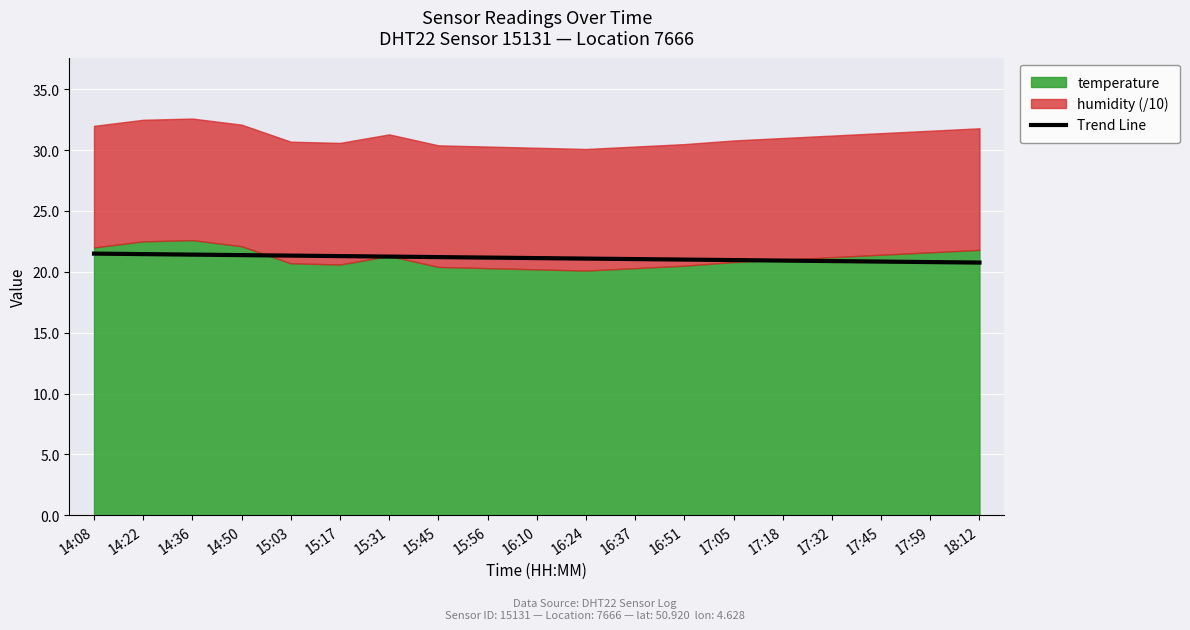

Reading left to right, what are all the values shown in this chart?

21.5	21.5	21.4	21.4	21.3	21.3	21.2	21.2	21.2	21.1	21.1	21.0	21.0	21.0	20.9	20.9	20.8	20.8	20.8